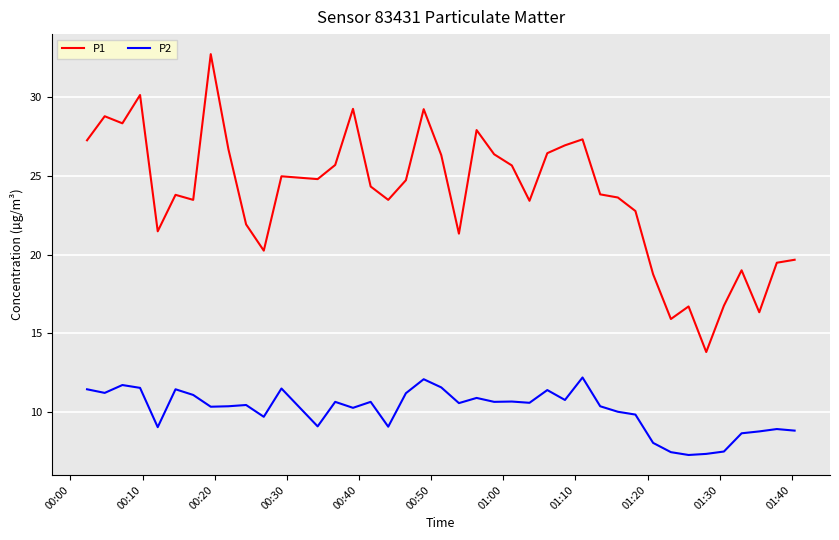

Which series has the largest total across all categories?

P1